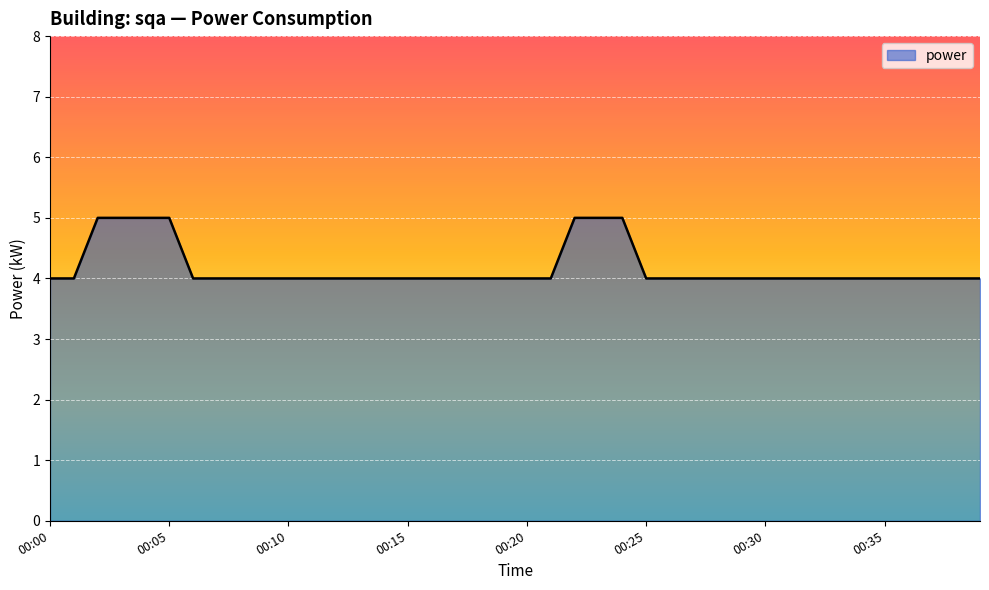

What is the maximum value shown in the chart?

5